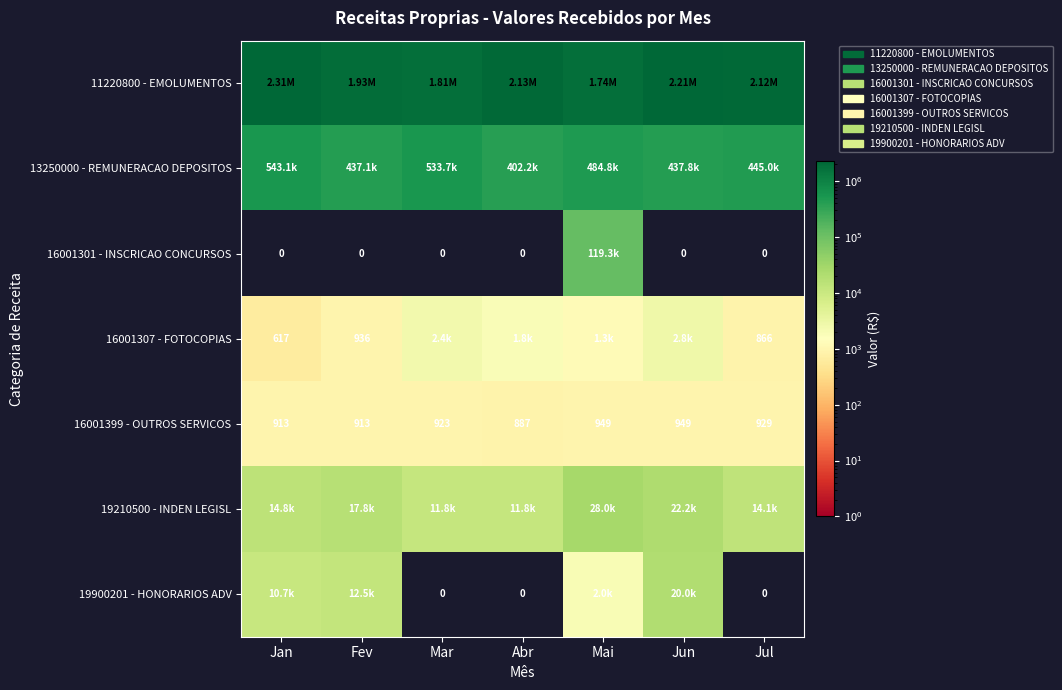

What is the total value across all series at Jul?

2582233.2